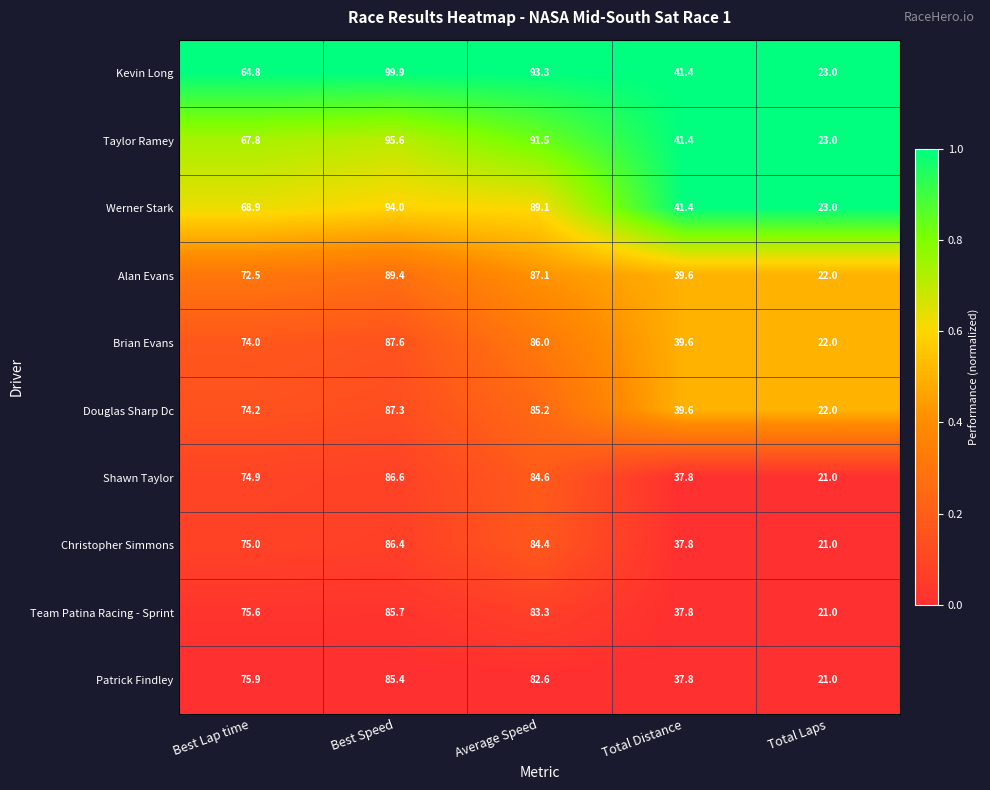

What is the total value across all series at Total Distance?

394.2